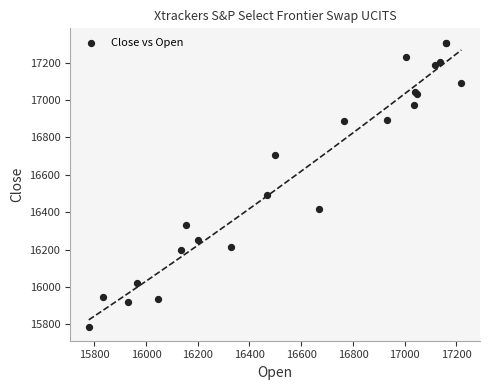

What Y value in the scatter plot is closest to 16548?

16491